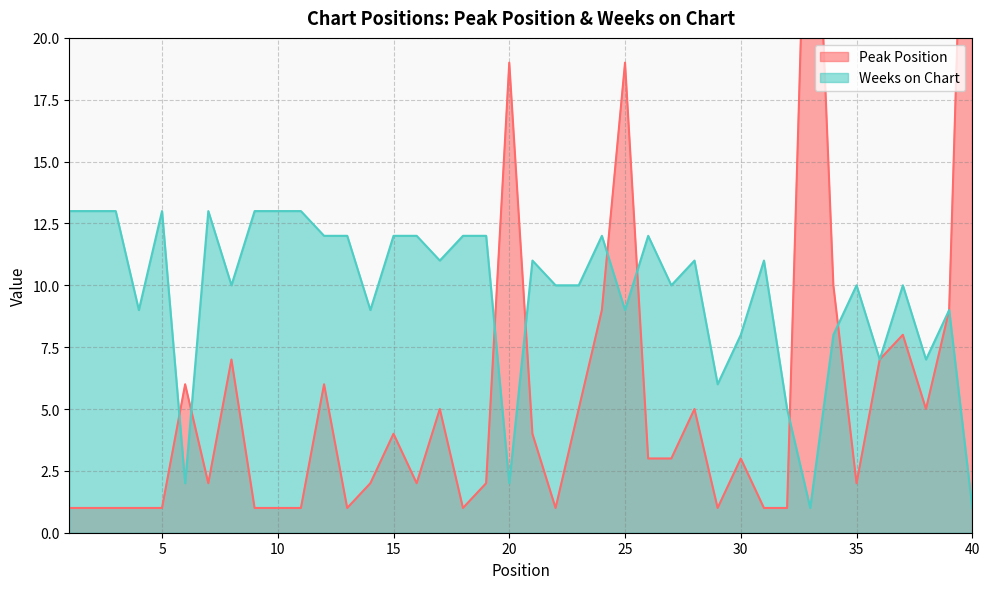

Where is Peak Position nearest to the value 20?

20